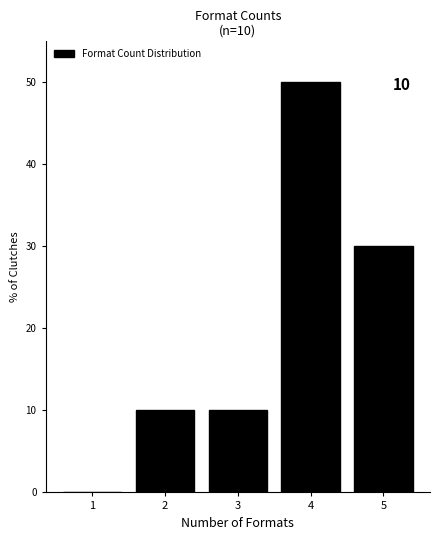

Reading right to left, extract all data points from this chart.

5=30	4=50	3=10	2=10	1=0